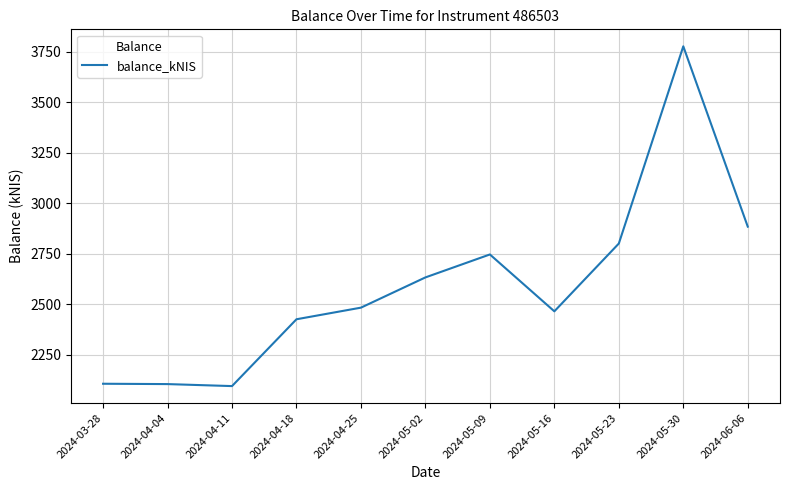

How many series are shown in this chart?

1